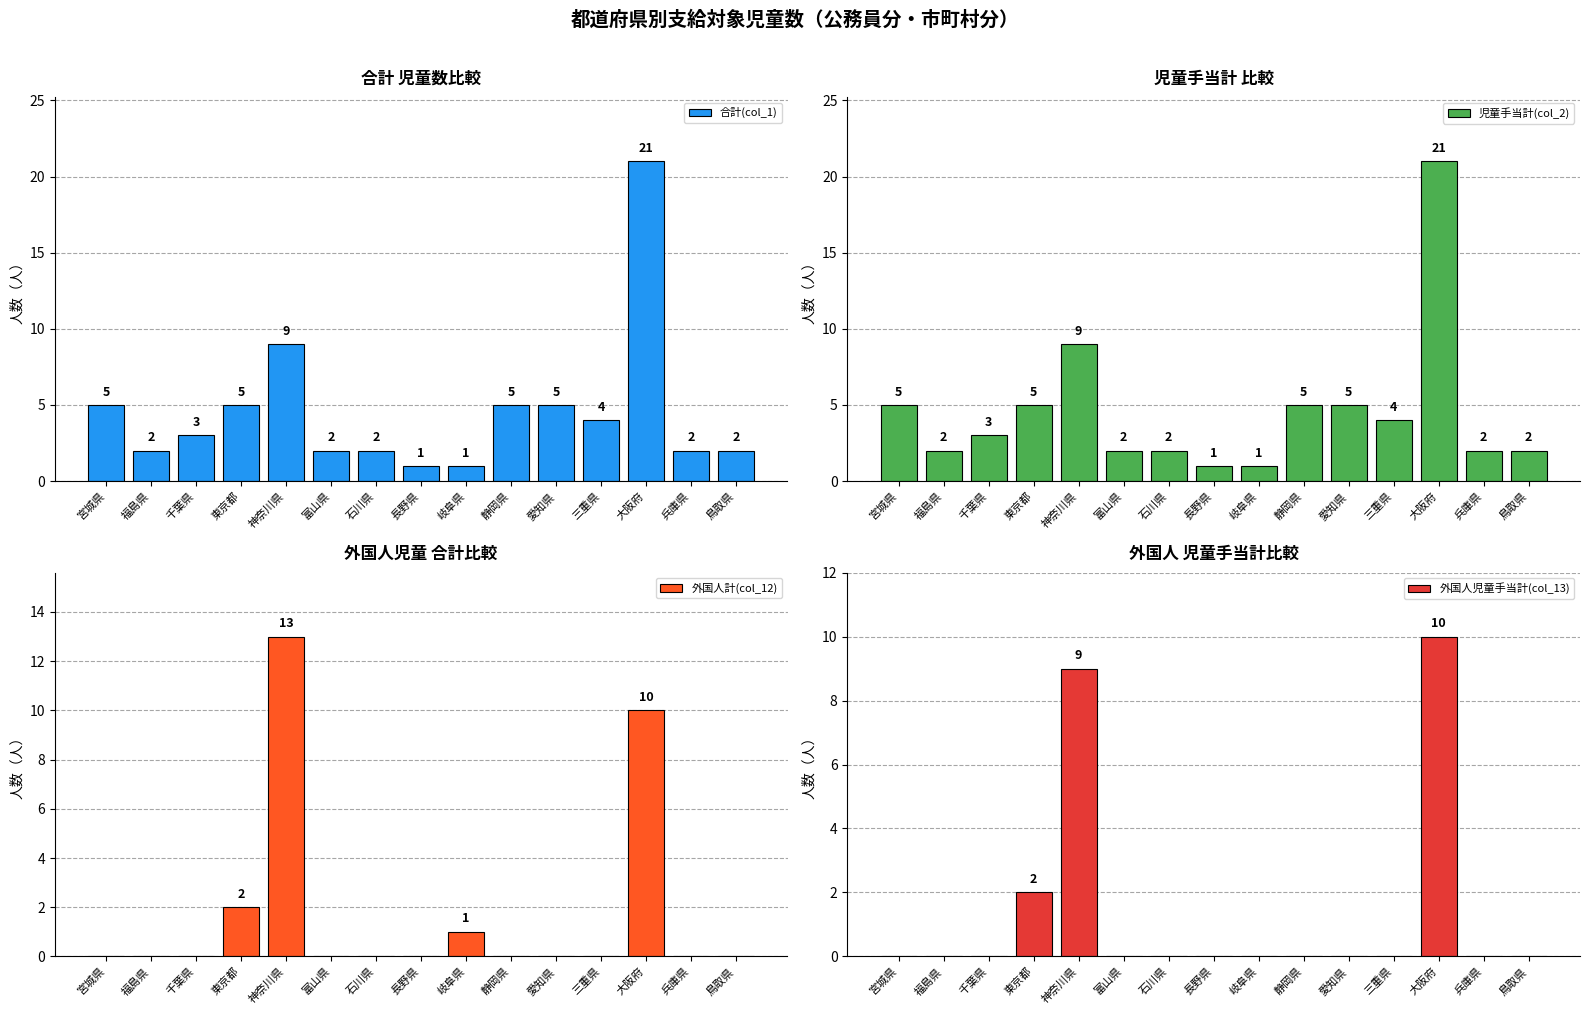

How many groups of bars are there?

15